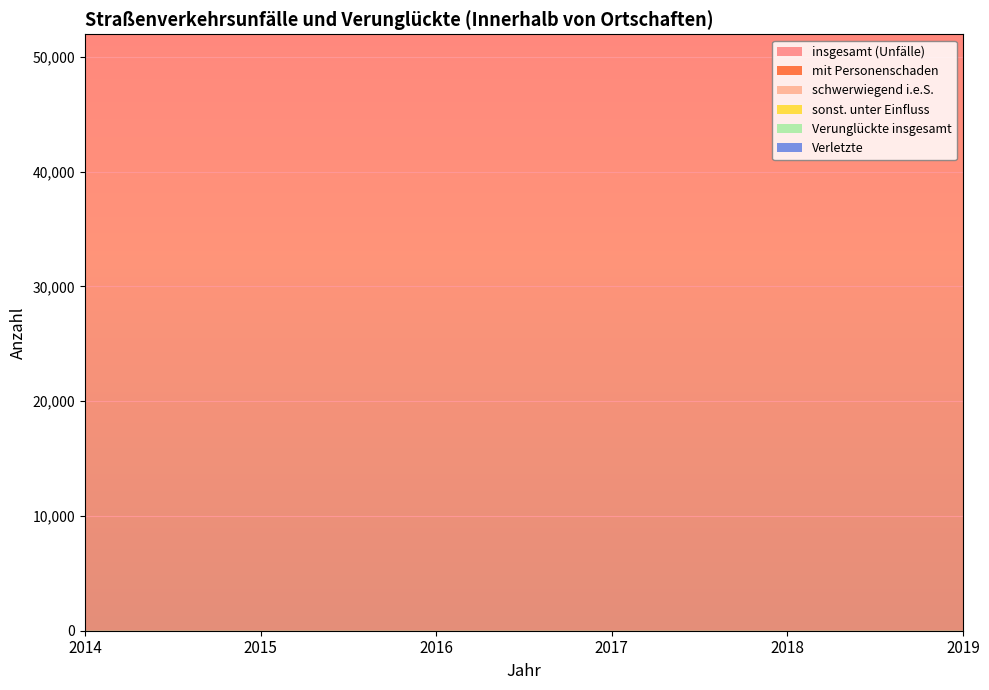

How many data points in schwerwiegend i.e.S. are less than 1930?

3